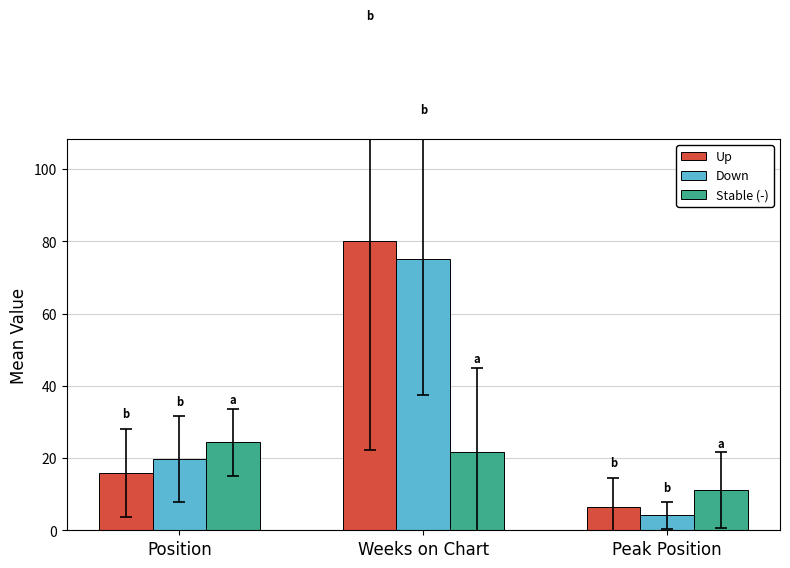

What are all the series names shown in the legend?

Up, Down, Stable (-)